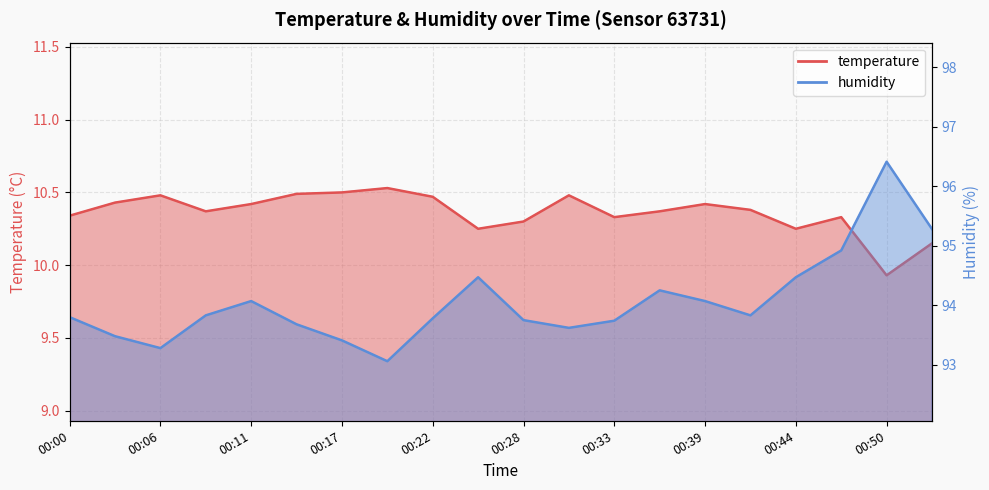

Reading left to right, list all the values displayed in this chart.

temperature: 00:00=10.3	00:03=10.4	00:06=10.5	00:08=10.4	00:11=10.4	00:14=10.5	00:17=10.5	00:19=10.5	00:22=10.5	00:25=10.2	00:28=10.3	00:30=10.5	00:33=10.3	00:36=10.4	00:39=10.4	00:41=10.4	00:44=10.2	00:47=10.3	00:50=9.9	00:52=10.2
humidity: 00:00=93.8	00:03=93.5	00:06=93.3	00:08=93.8	00:11=94.1	00:14=93.7	00:17=93.4	00:19=93.1	00:22=93.8	00:25=94.5	00:28=93.8	00:30=93.6	00:33=93.7	00:36=94.2	00:39=94.1	00:41=93.8	00:44=94.5	00:47=94.9	00:50=96.4	00:52=95.3